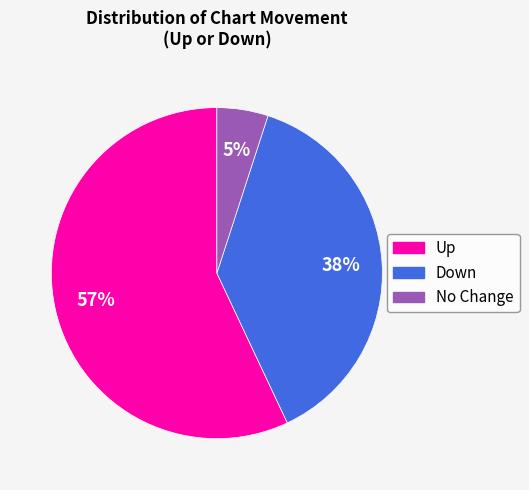

Does any single category account for the majority?

Yes